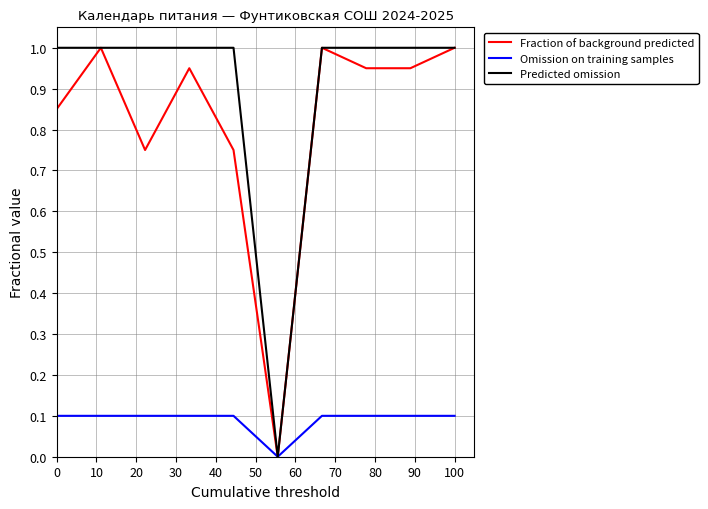

What is the difference between the second highest and minimum values in the Fraction of background predicted series?

1.0